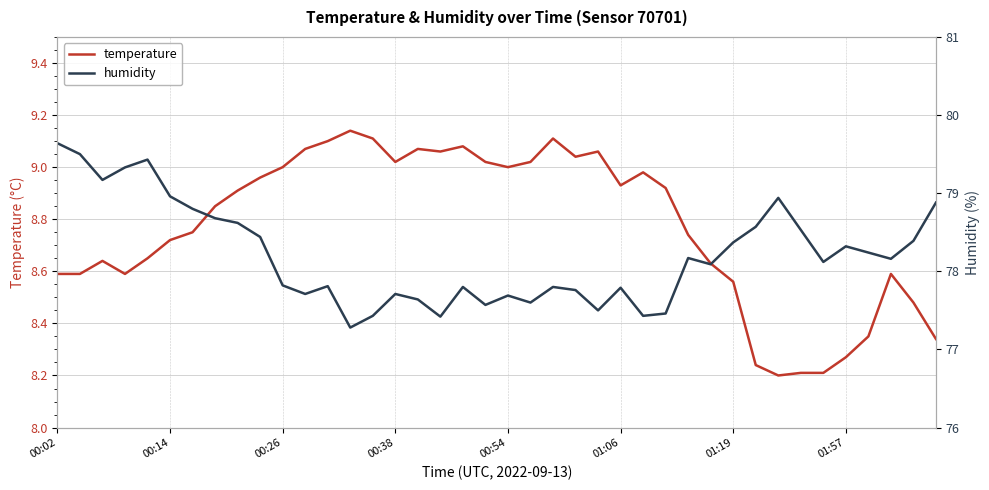

What is the difference between the humidity values at 36 and 28?

0.1